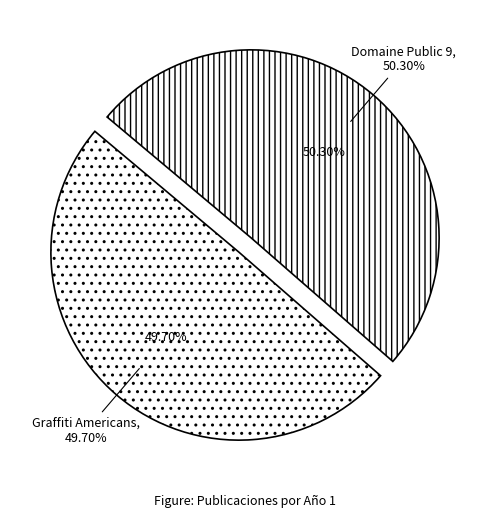

Count the number of slices in the pie.

2